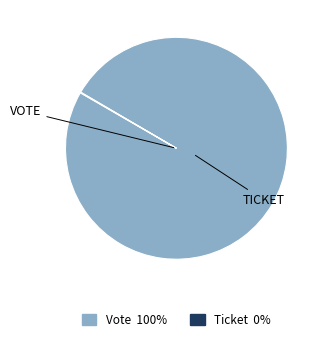

What is the majority slice?

Vote